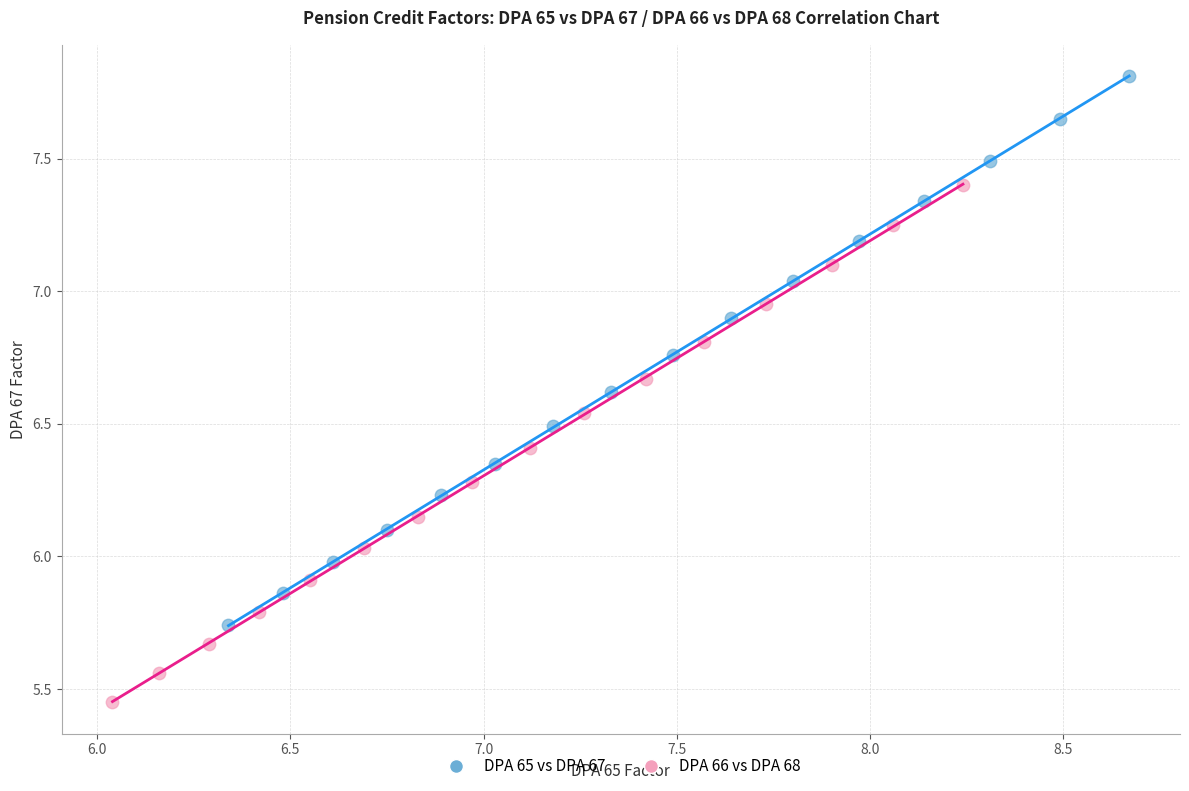

Which series contains the highest Y value?

DPA 65 vs DPA 67